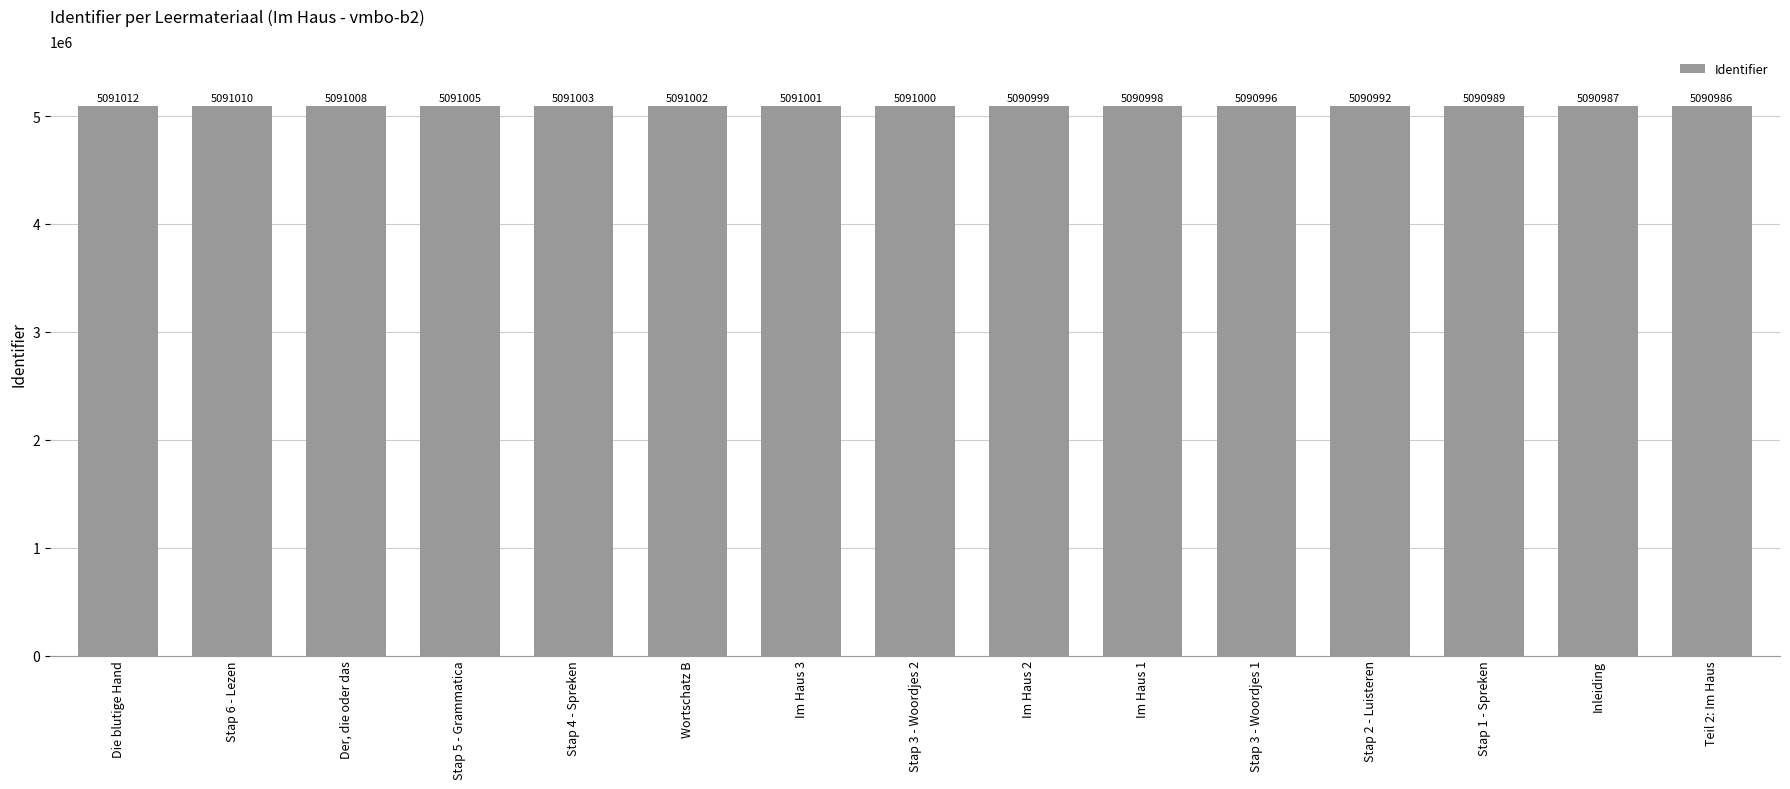

Reading left to right, transcribe all the data shown in this chart.

5091012	5091010	5091008	5091005	5091003	5091002	5091001	5091000	5090999	5090998	5090996	5090992	5090989	5090987	5090986